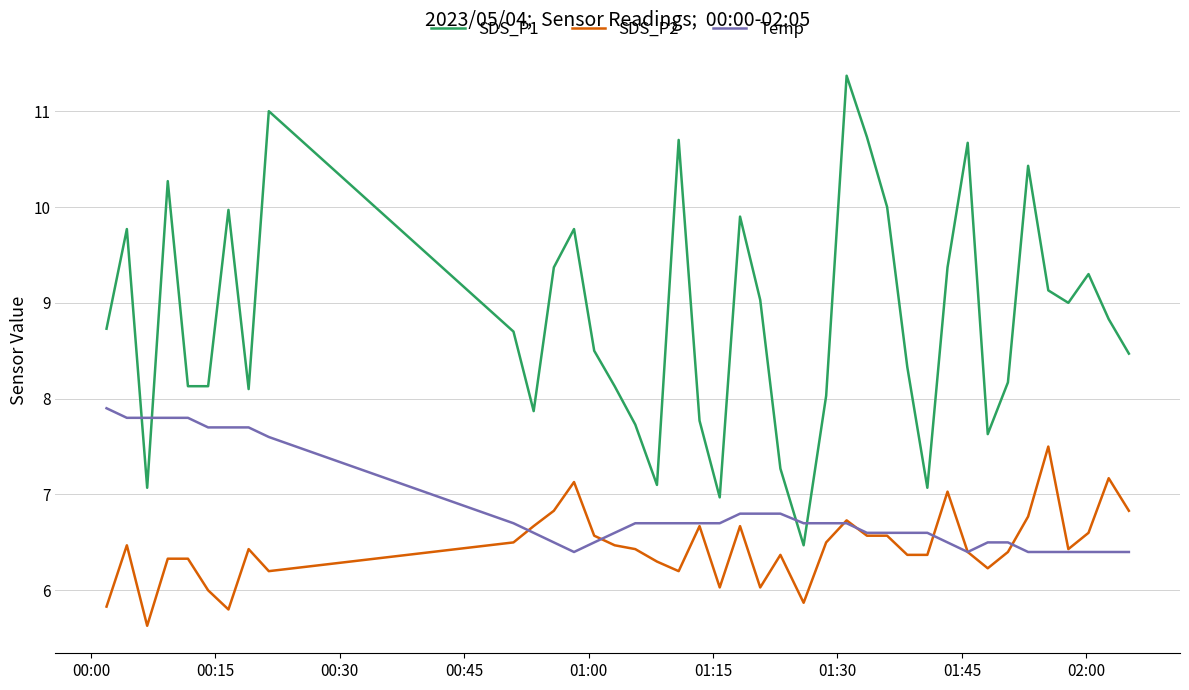

List the series in order of their overall mean, highest first.

SDS_P1, Temp, SDS_P2